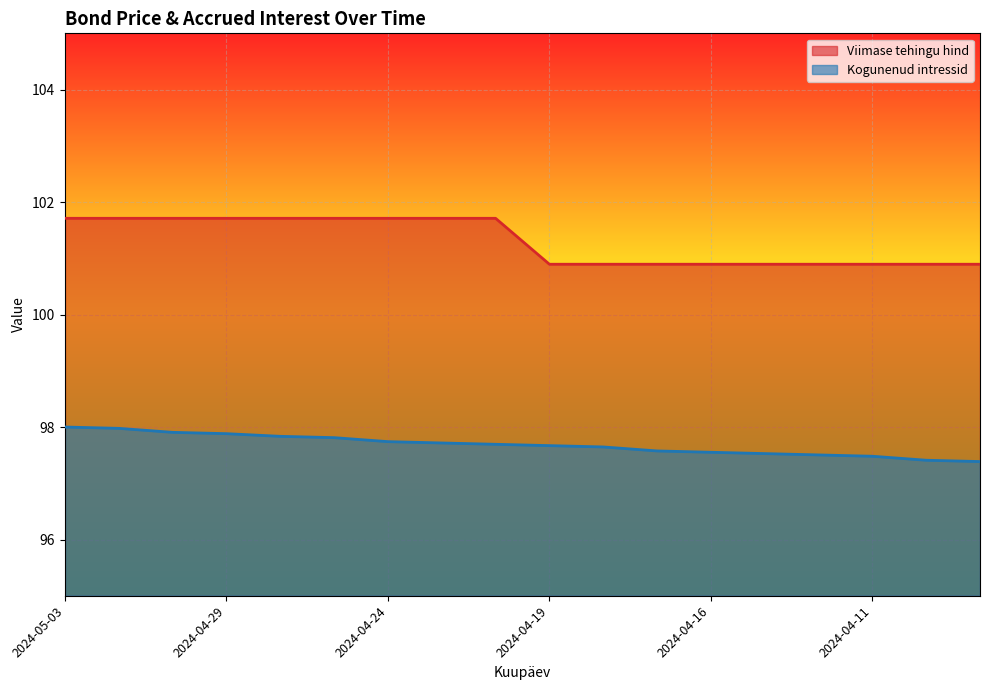

Which series changed the most between 2024-04-25 and 2024-04-19?

Viimase tehingu hind